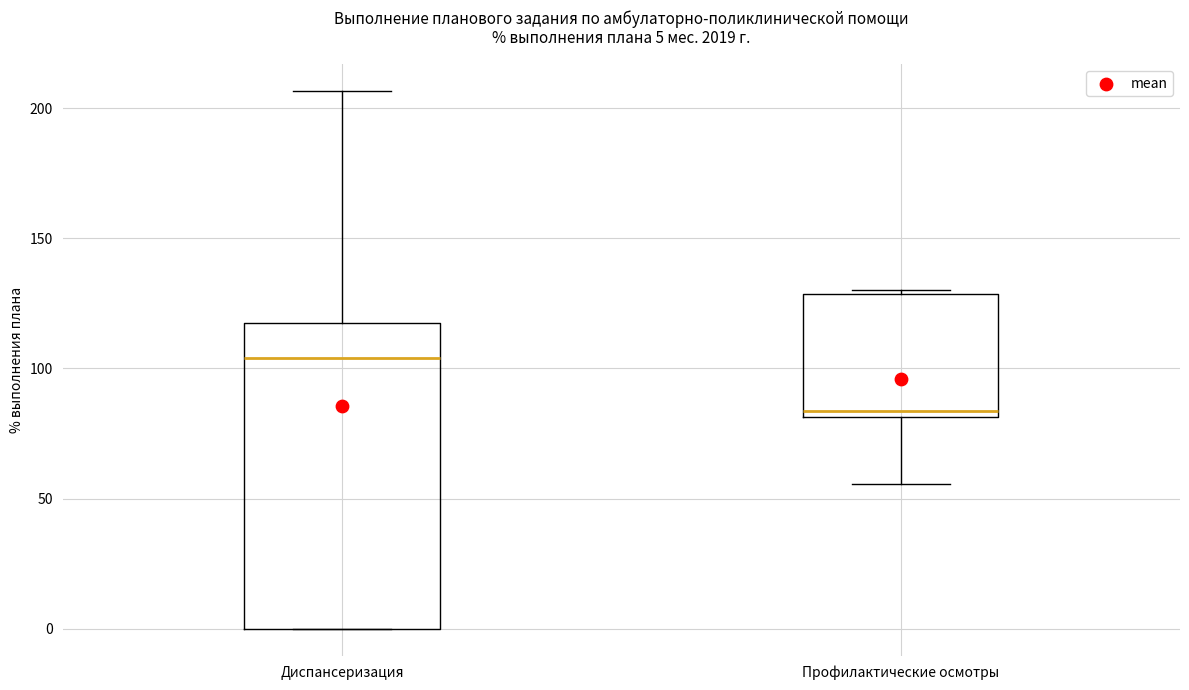

Which box's median line is the lowest?

Профилактические осмотры